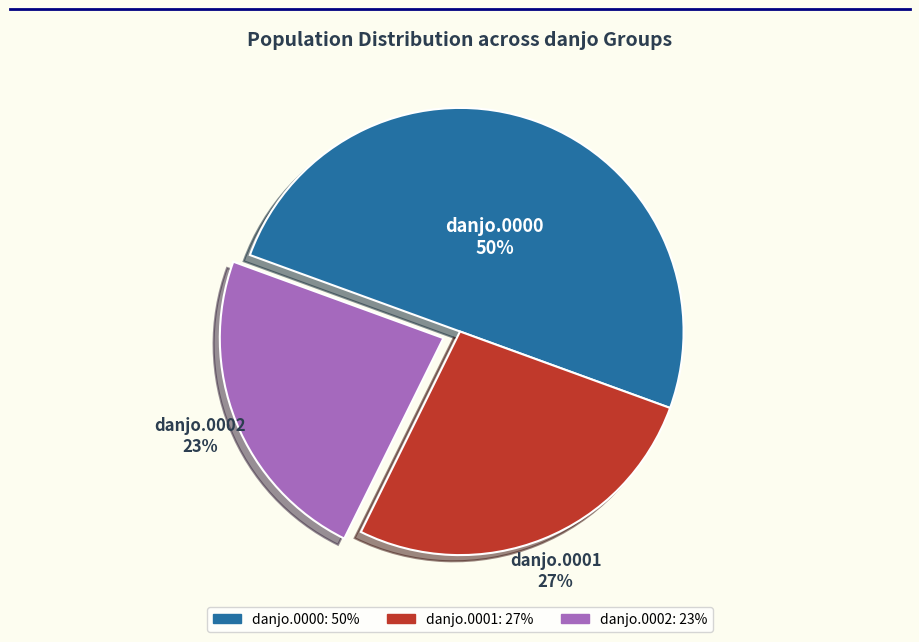

To the nearest percent, what is the difference between the largest and smallest slice percentages?

27%